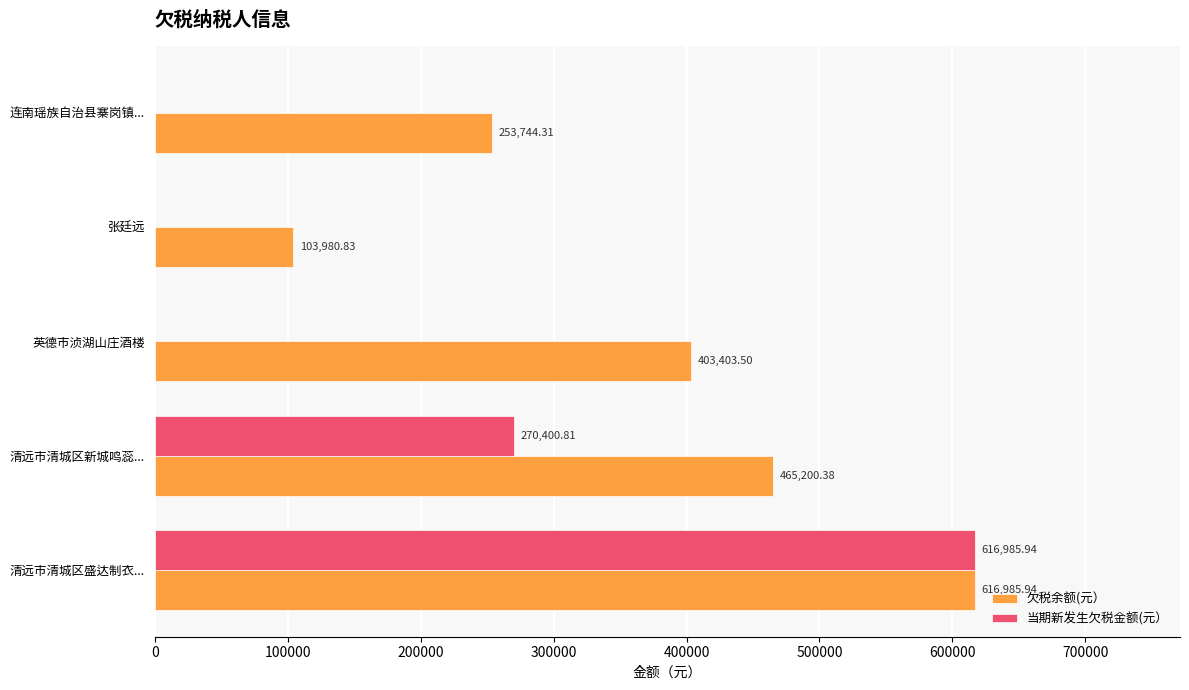

At which label is 欠税余额(元） closest to 360483?

英德市浈湖山庄酒楼